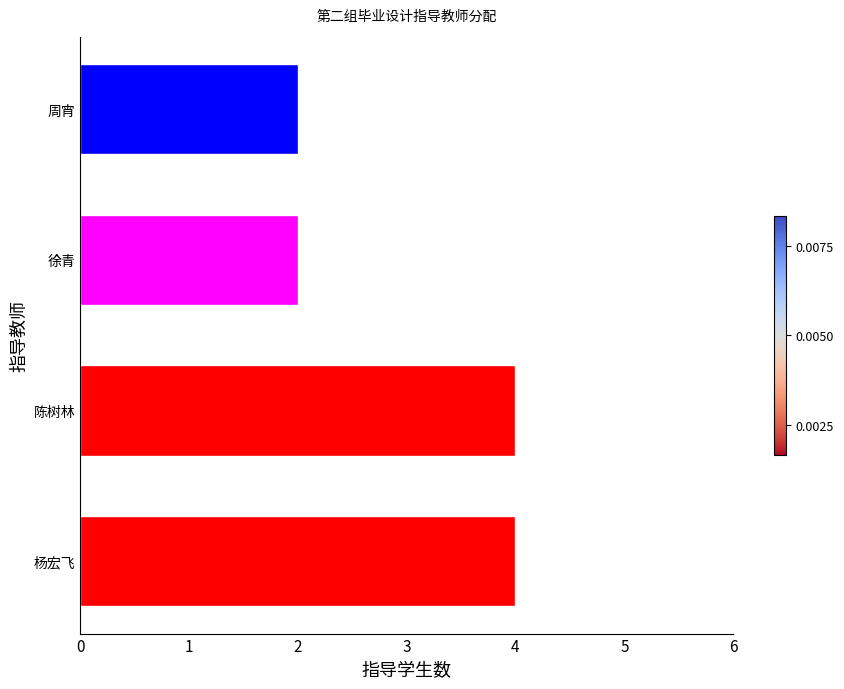

What value does the data have at 杨宏飞?

4